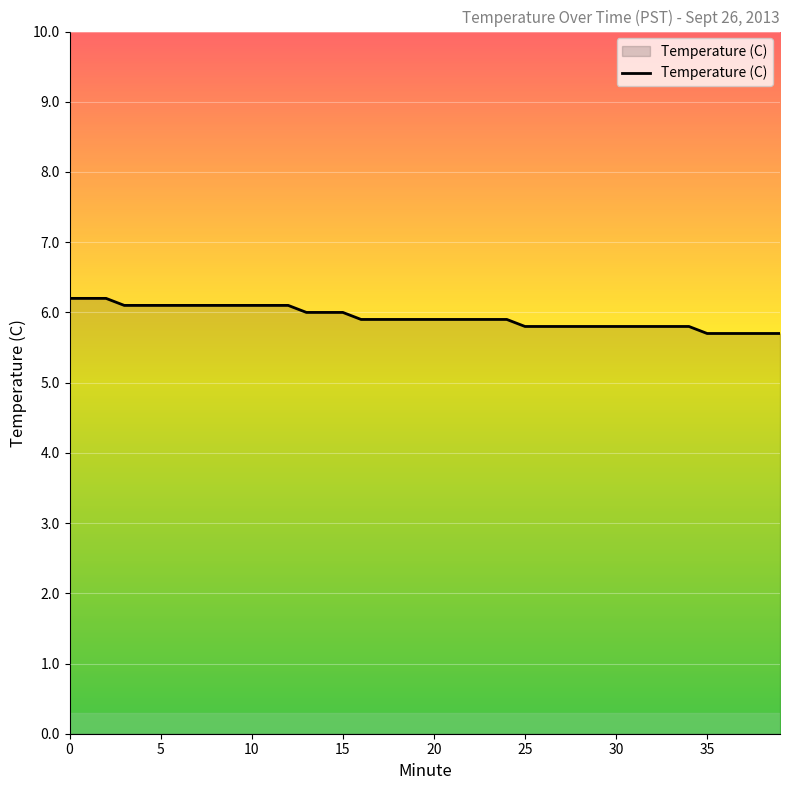

Reading left to right, extract all data points from this chart.

6.2	6.2	6.2	6.1	6.1	6.1	6.1	6.1	6.1	6.1	6.1	6.1	6.1	6.0	6.0	6.0	5.9	5.9	5.9	5.9	5.9	5.9	5.9	5.9	5.9	5.8	5.8	5.8	5.8	5.8	5.8	5.8	5.8	5.8	5.8	5.7	5.7	5.7	5.7	5.7